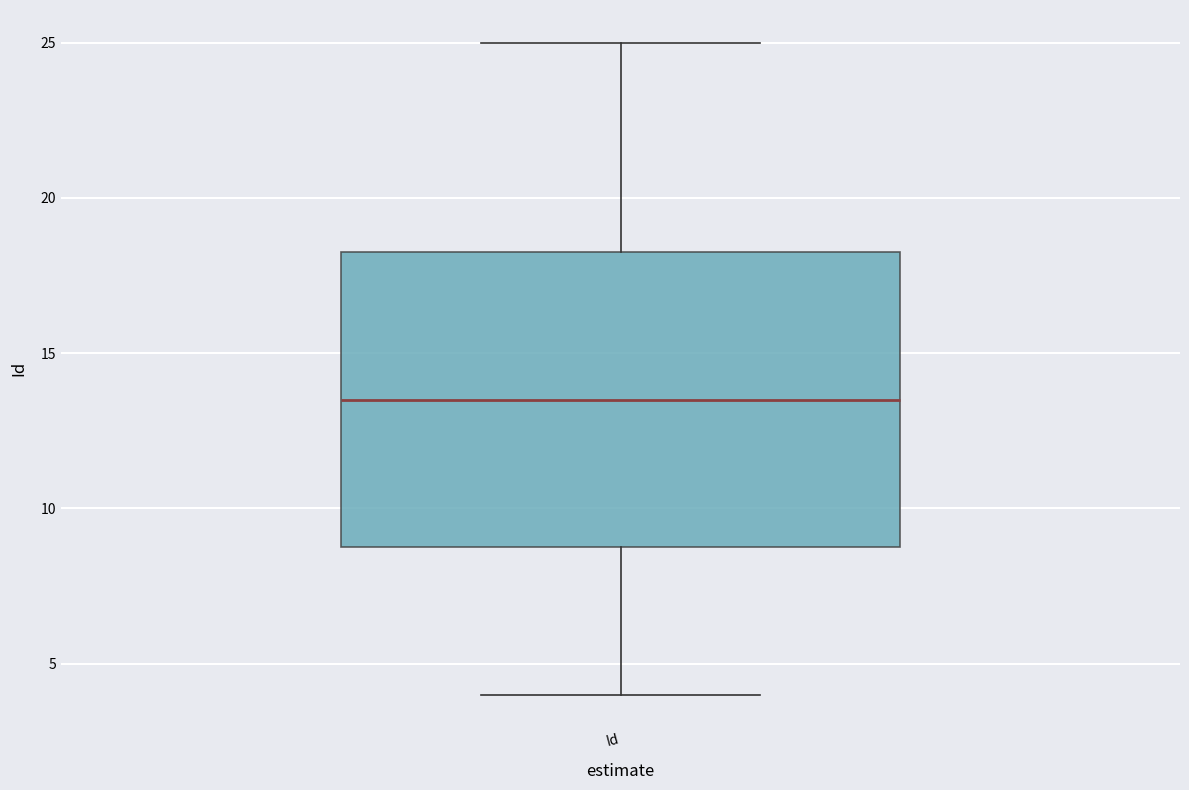

Transcribe this box plot: give where the median line is, the range the box spans, and where the two whiskers end, as read against the y-axis. The values are not printed on the chart, so give them approximately, as read against the axis.

median 13.5, box 9.0 to 18.5, whiskers 4.0 to 25.0